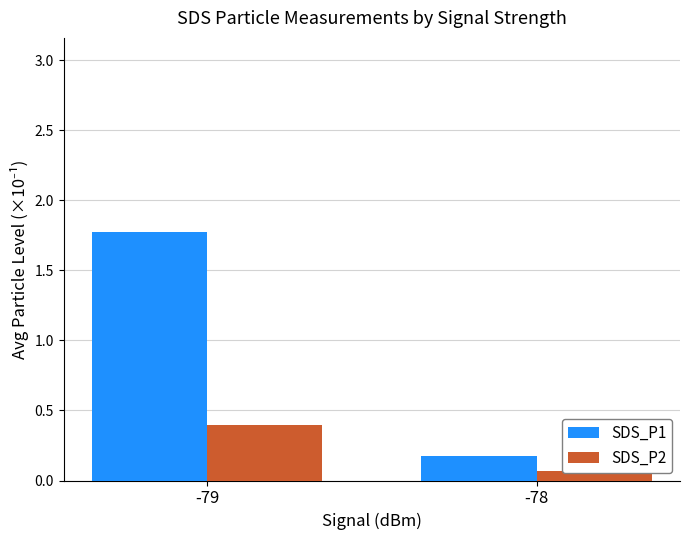

How many distinct data groups are displayed?

2